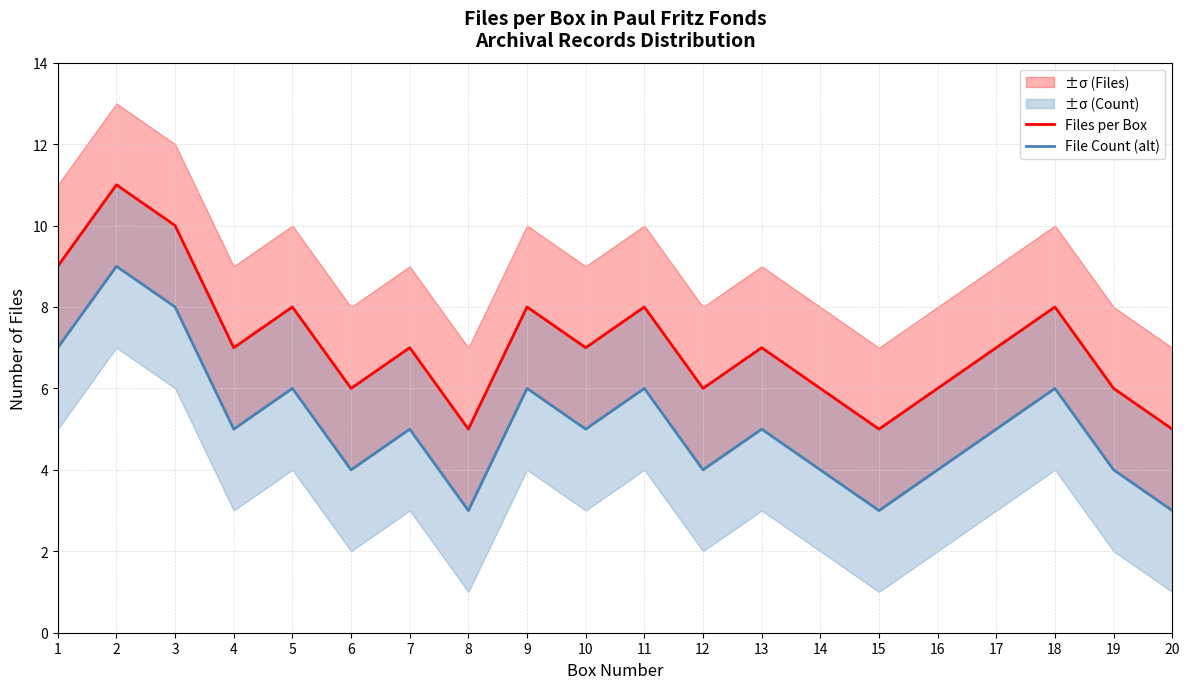

Between 11 and 15, which is larger?

11